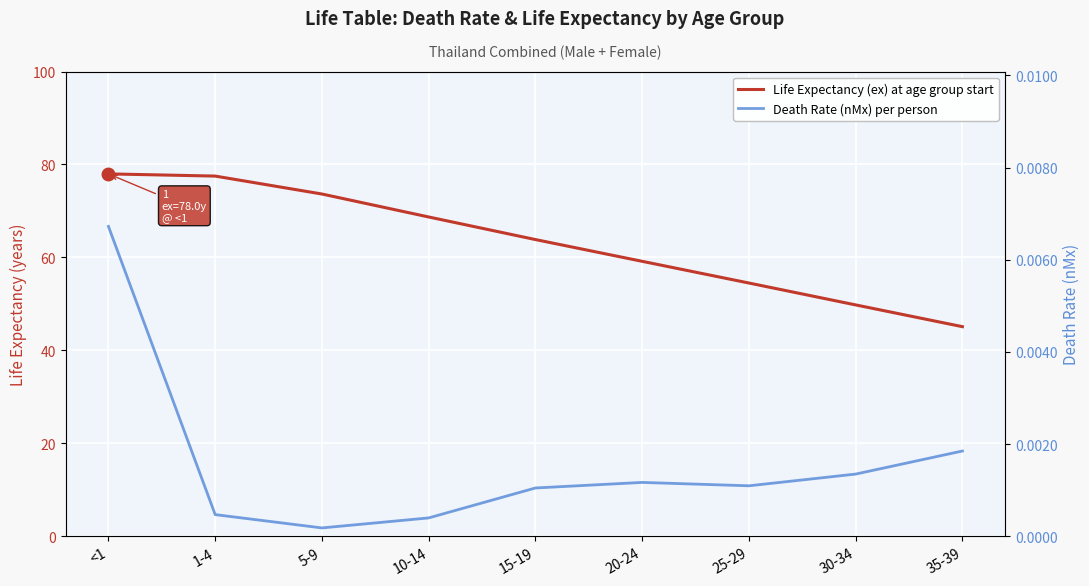

True or false: Life Expectancy (ex) at age group start has more than 2 interior local peaks.

False